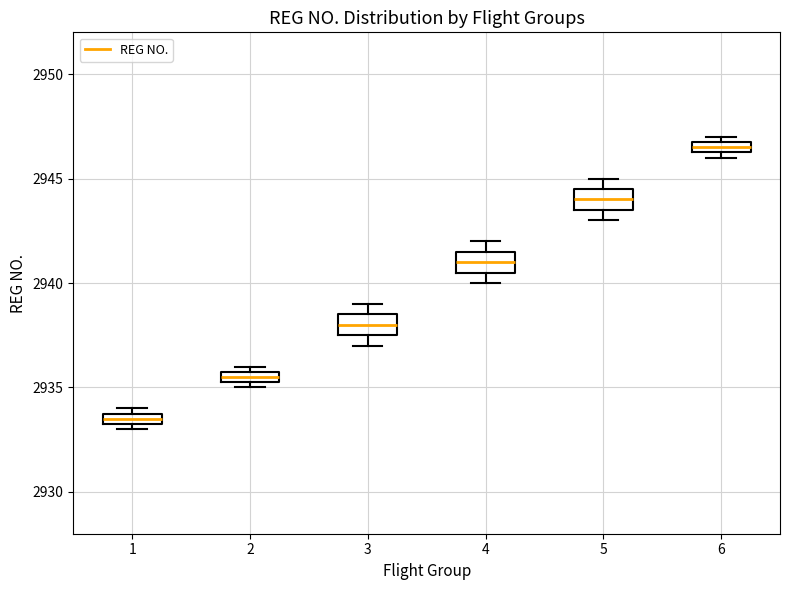

Where is the upper edge of the box at x = 6 on the y-axis? The values are not printed on the chart, so give them approximately, as read against the axis.

2947.0